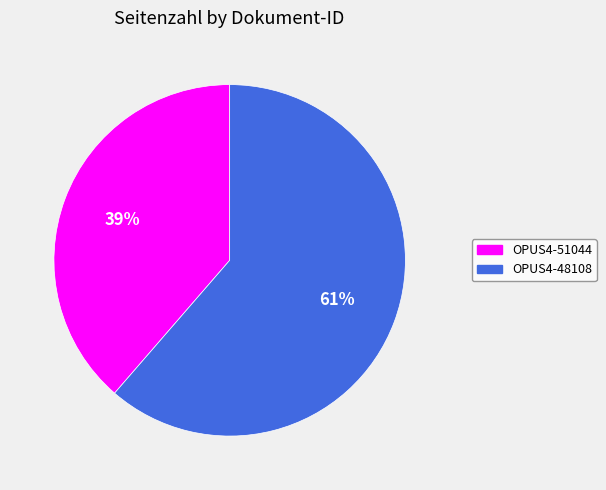

To the nearest percent, what portion does OPUS4-48108 represent?

61%